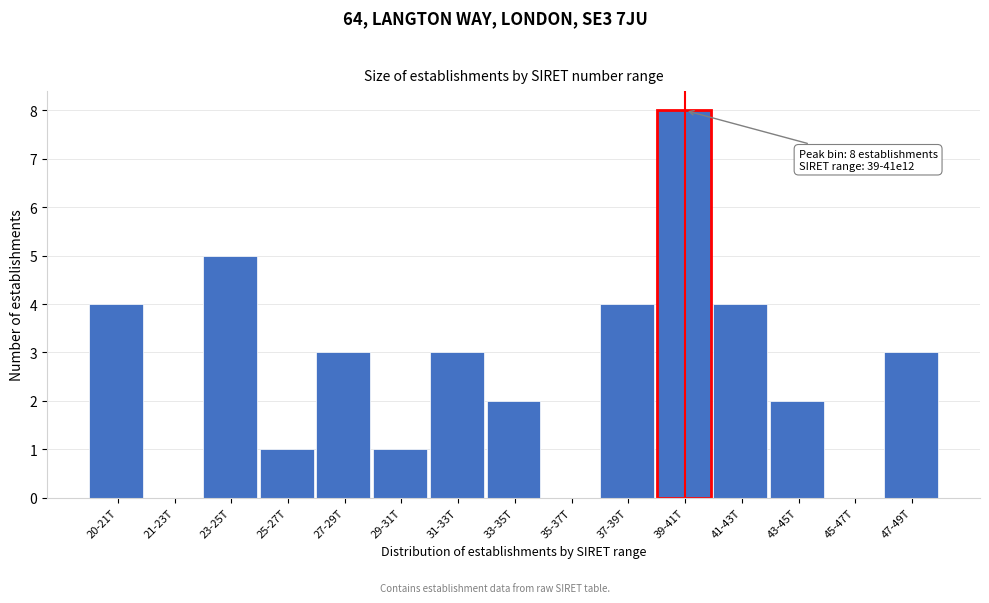

Reading right to left, extract all data points from this chart.

47-49T=3	45-47T=0	43-45T=2	41-43T=4	39-41T=8	37-39T=4	35-37T=0	33-35T=2	31-33T=3	29-31T=1	27-29T=3	25-27T=1	23-25T=5	21-23T=0	20-21T=4